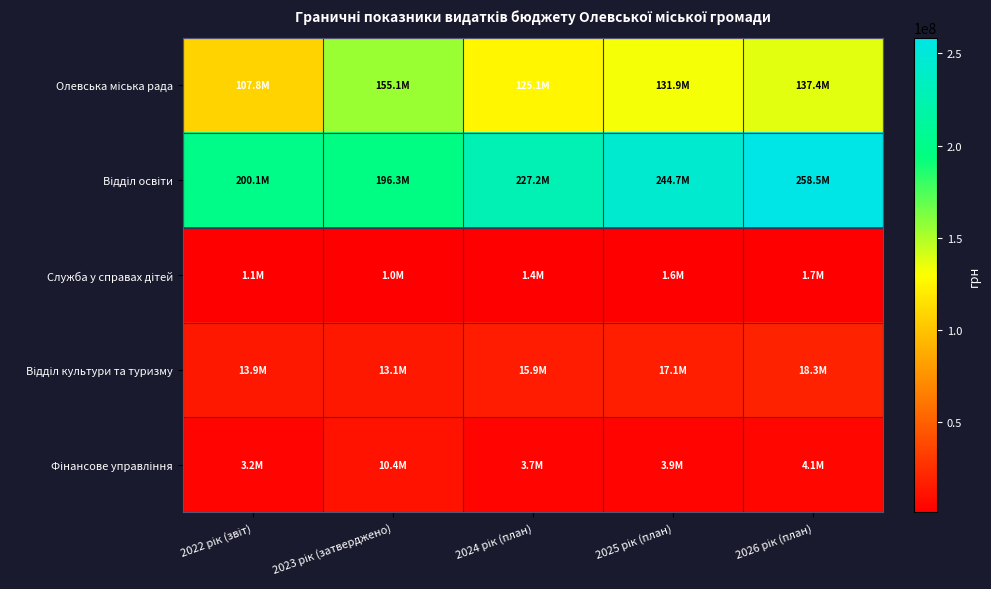

Which category has the highest value across all series?

2026 рік (план)